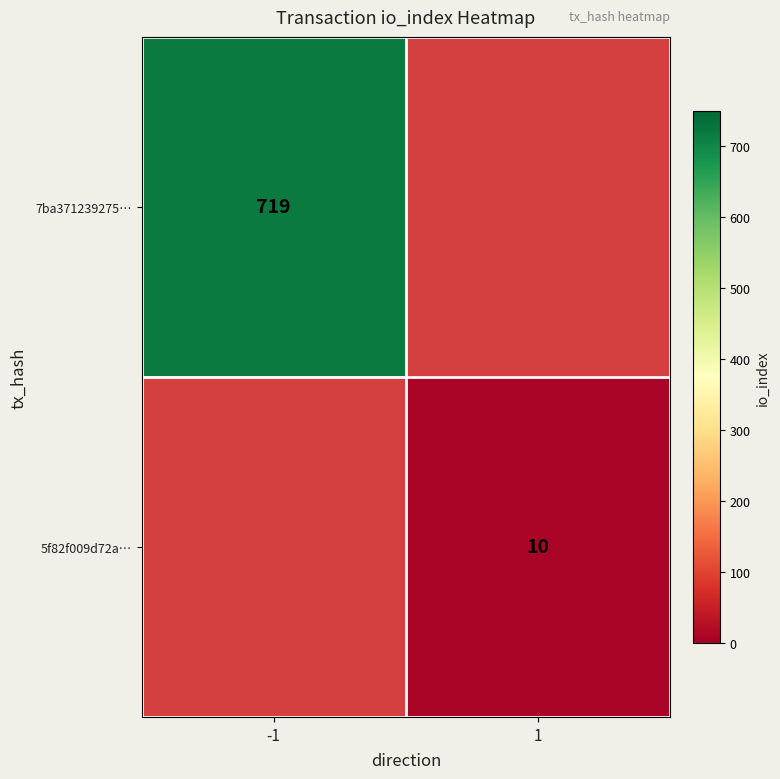

Between 1 and -1, which is larger?

-1